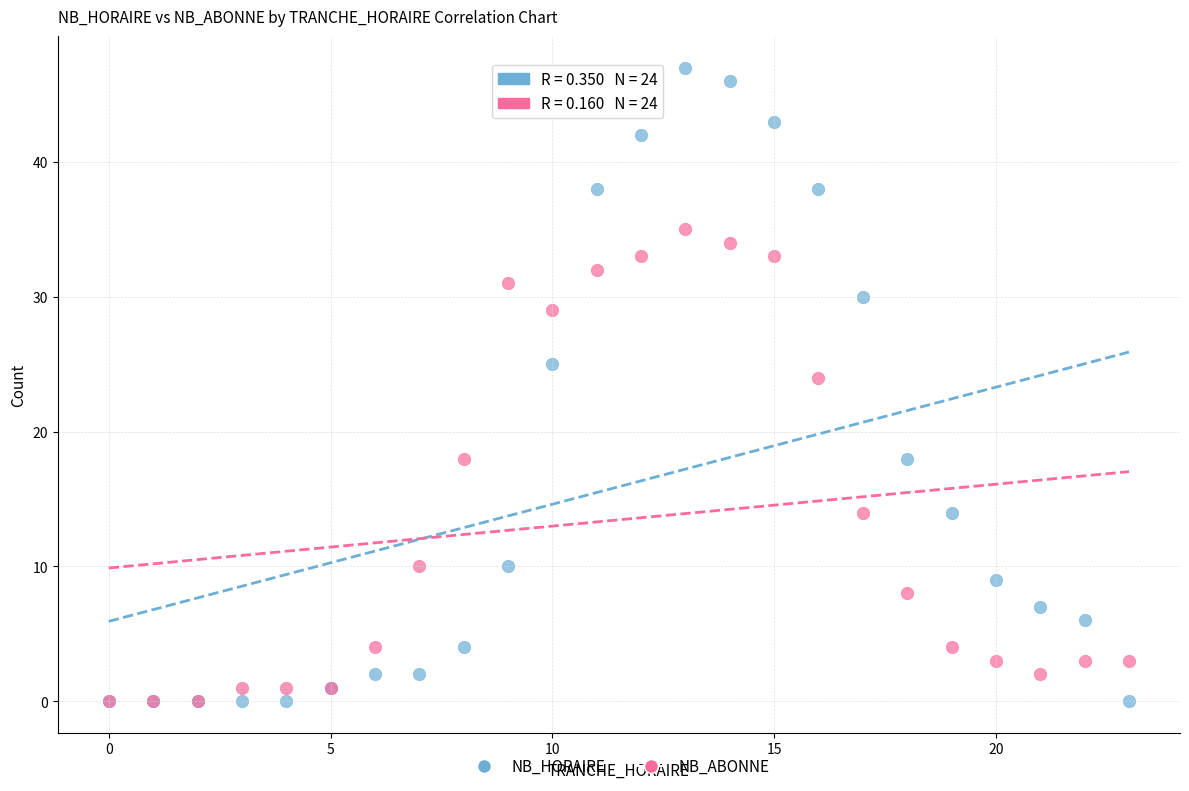

In the NB_HORAIRE series, what Y value is closest to 23?

25